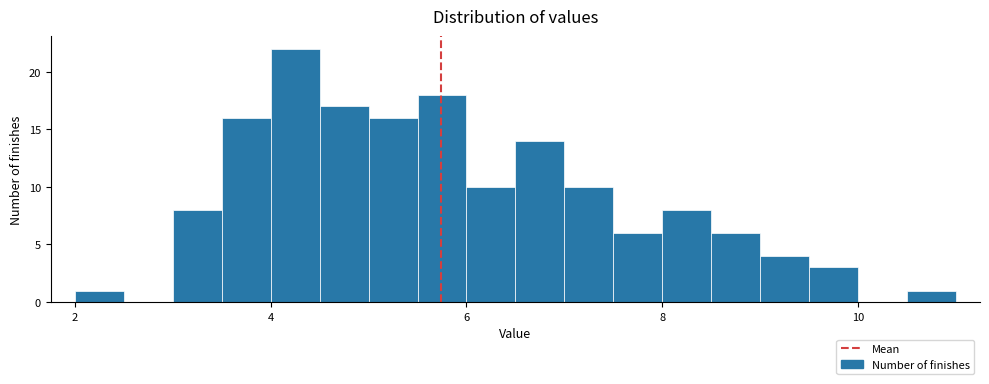

Read against the x-axis, roughly where is the centre of the tallest bar?

4.2